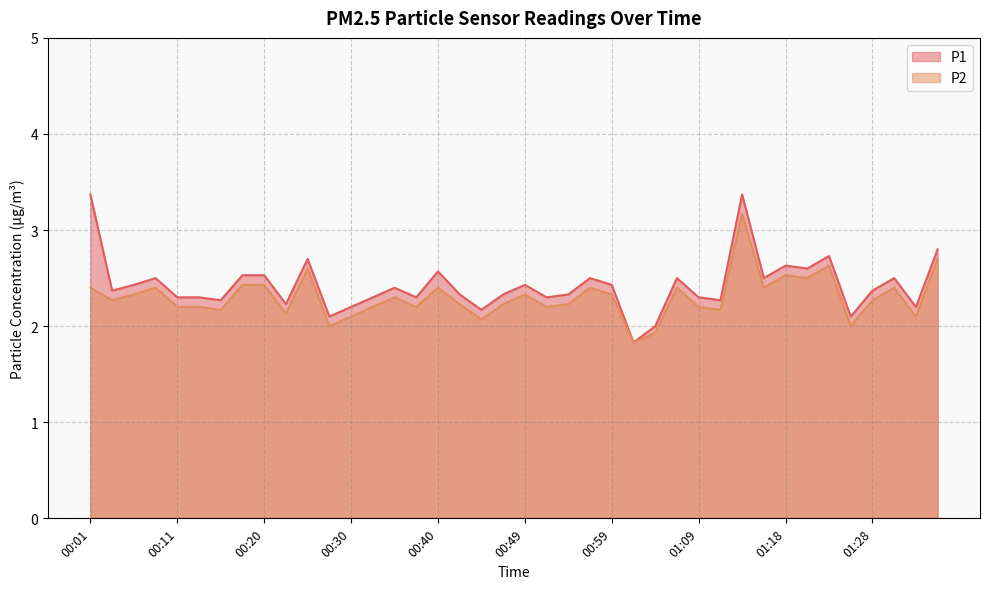

How many data points in P2 are above 2?

36